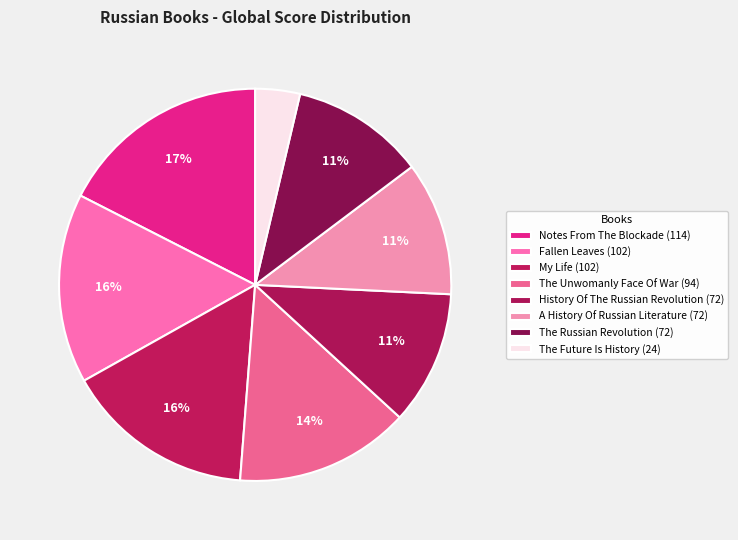

Is A History Of Russian Literature the majority of the pie?

No